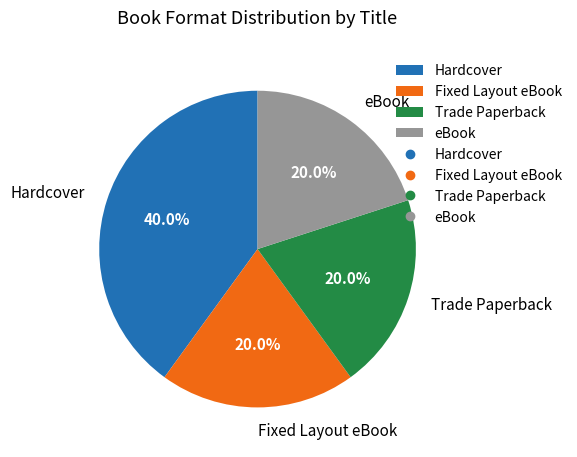

What is the ratio of the value at Hardcover to the value at Fixed Layout eBook?

2.0